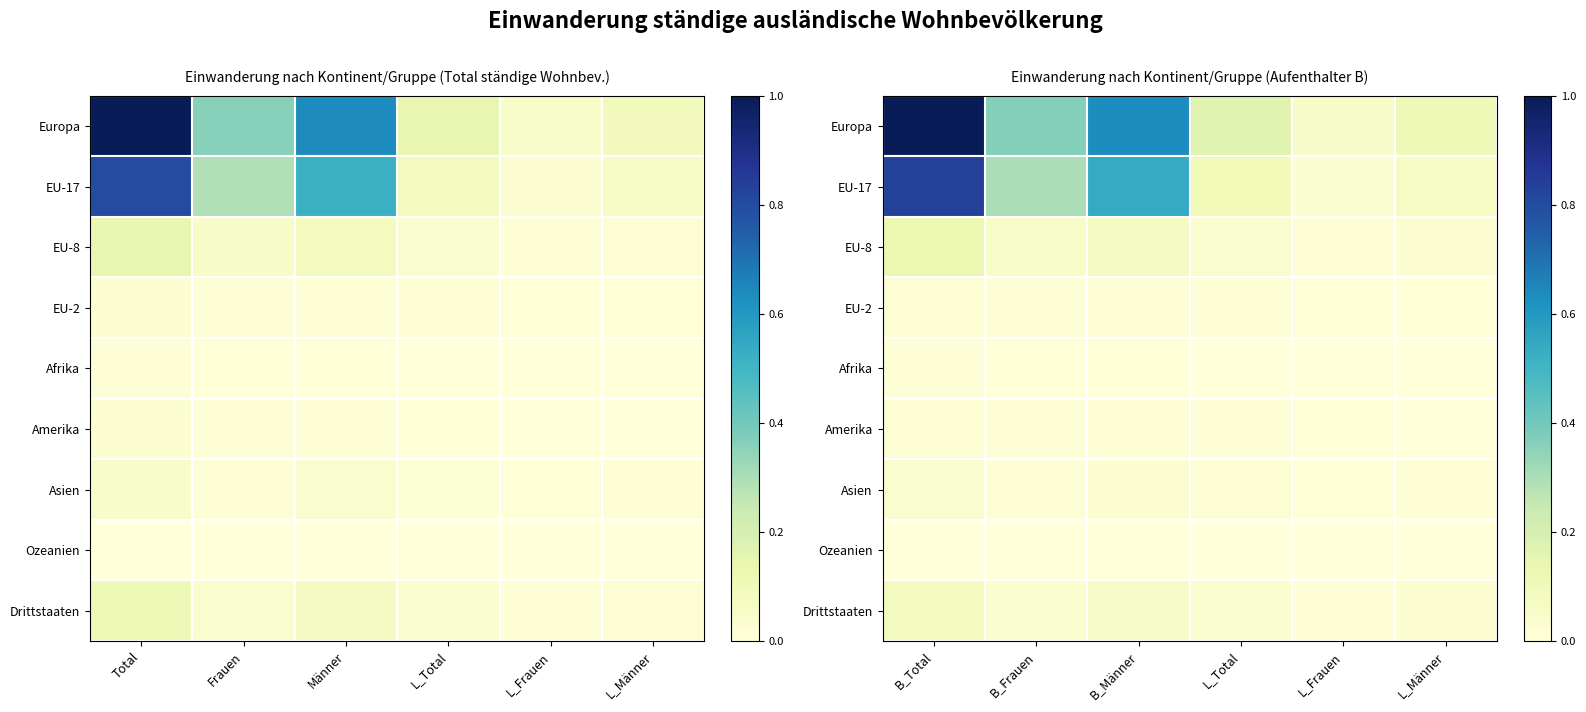

Is the value of Afrika at L_Frauen greater than the value of EU-8 at L_Frauen?

No